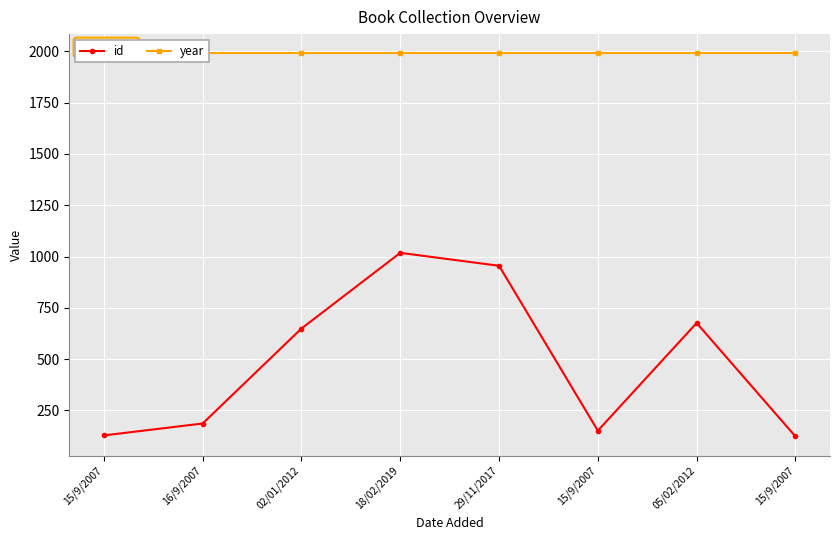

Is it true that id equals 881 at 05/02/2012?

False